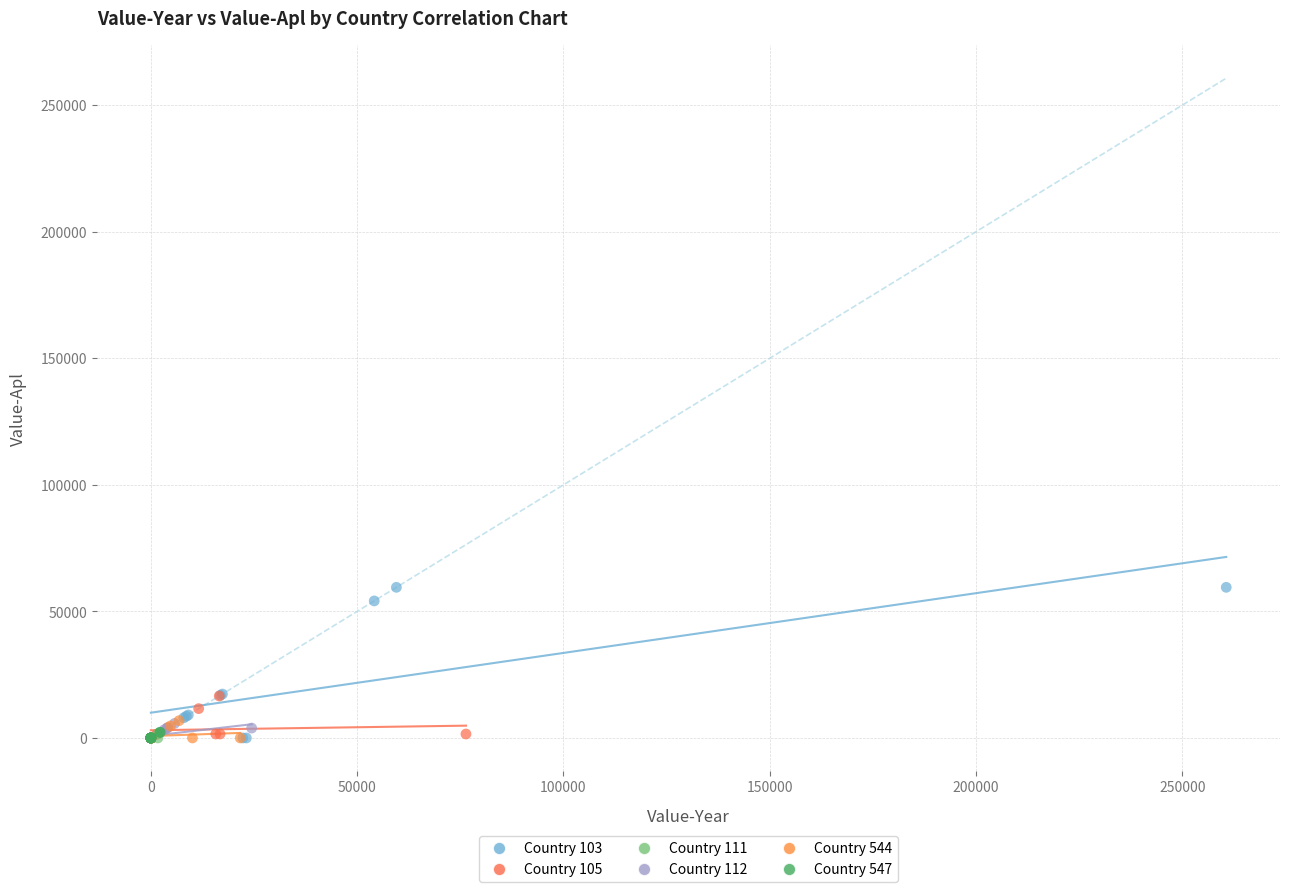

Which series has the largest Y range (max minus min)?

Country 103